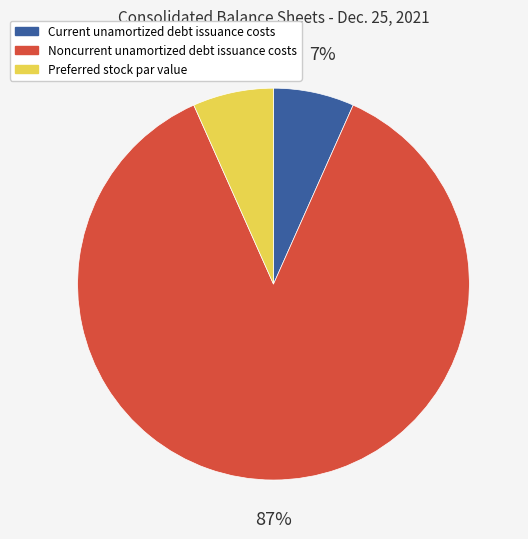

Which category has the biggest portion of the pie?

Noncurrent unamortized debt issuance costs